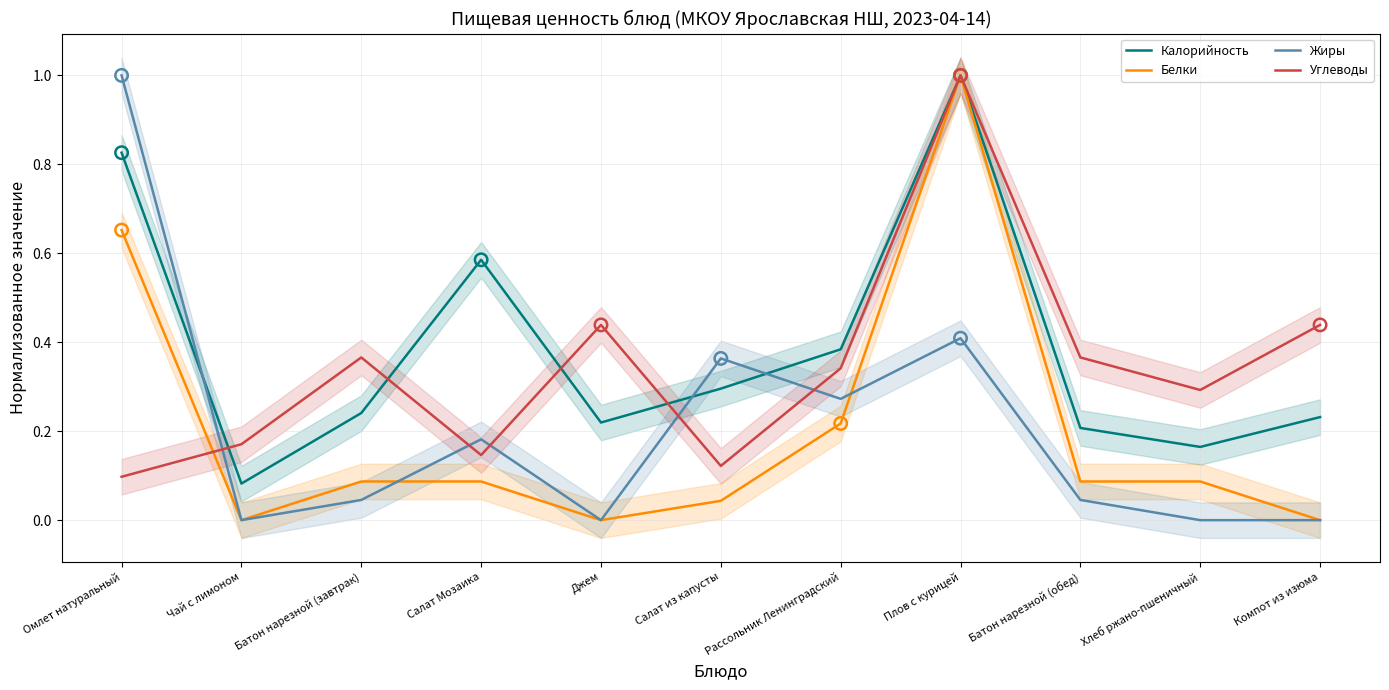

Which series contains the lowest Y value?

Белки